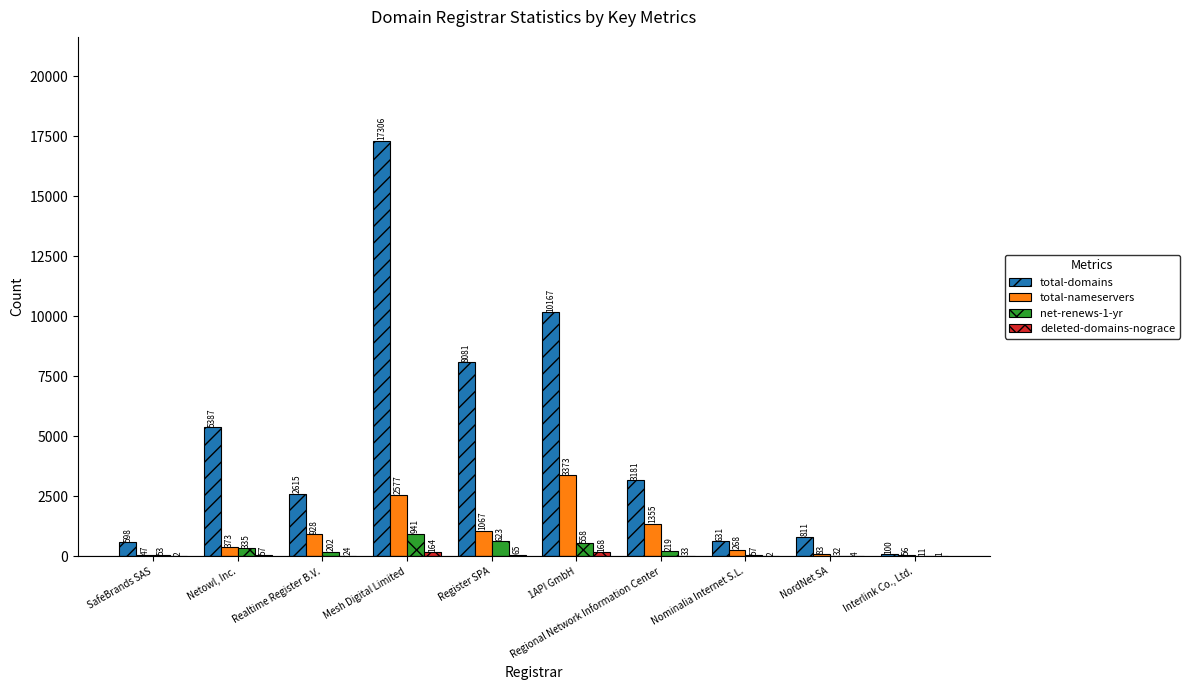

What is the approximate value of total-domains at Realtime Register B.V., to the nearest 10?

2620